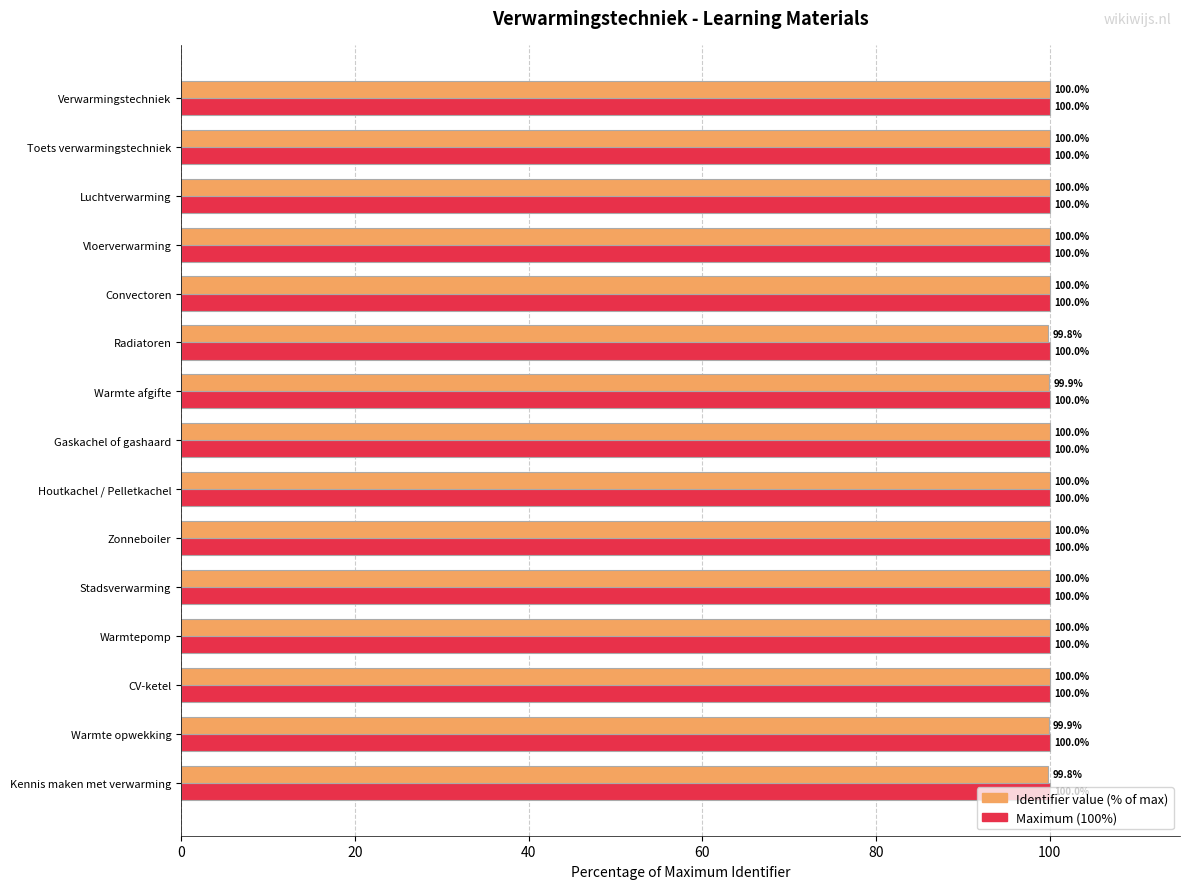

What is the smallest value displayed?

99.8